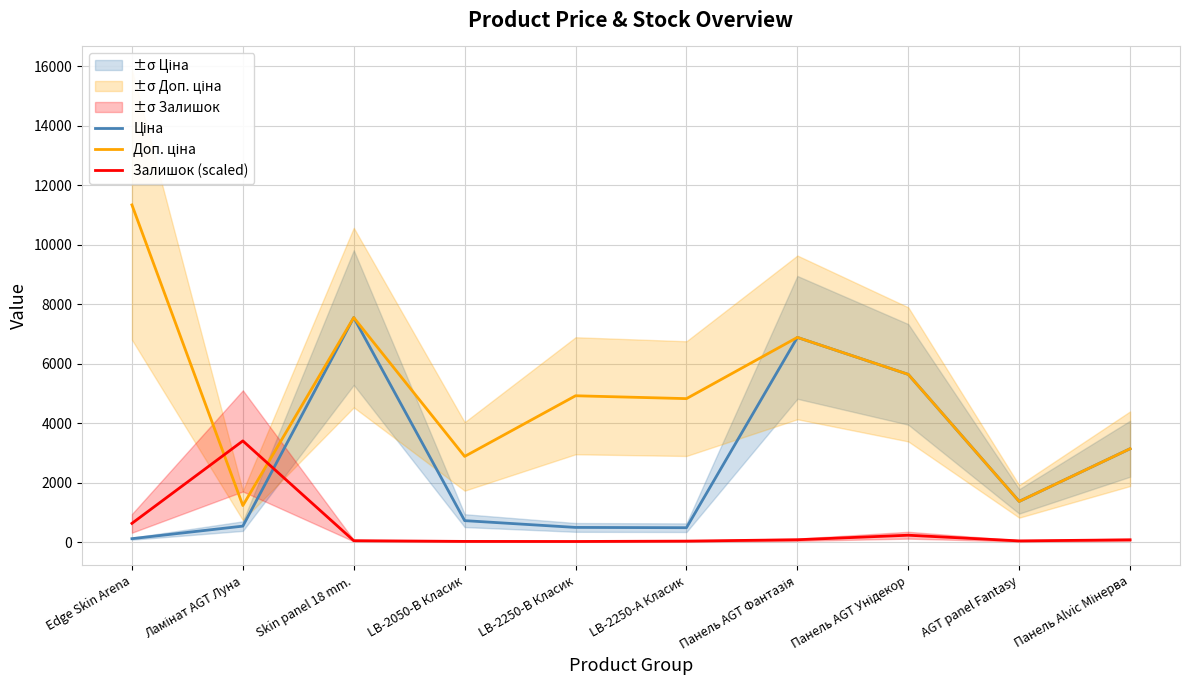

What is the sum of all Залишок (scaled) values?

4567.4